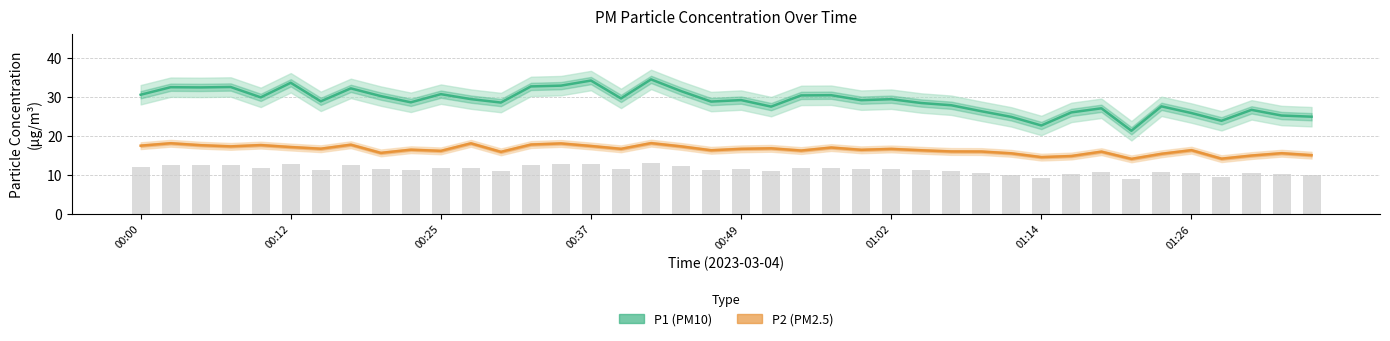

Is it true that P2 equals 26.3 at 00:49?

False